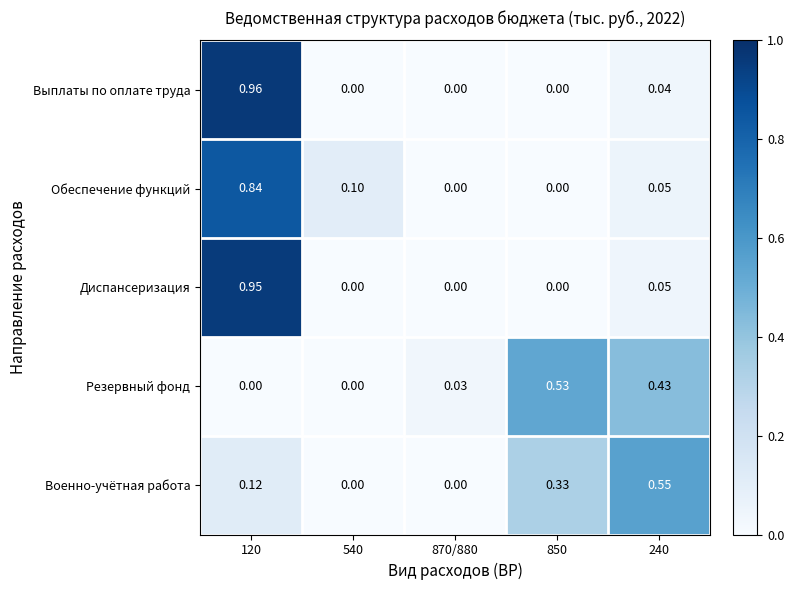

Which series changed the most between 540 and 240?

Военно-учётная работа